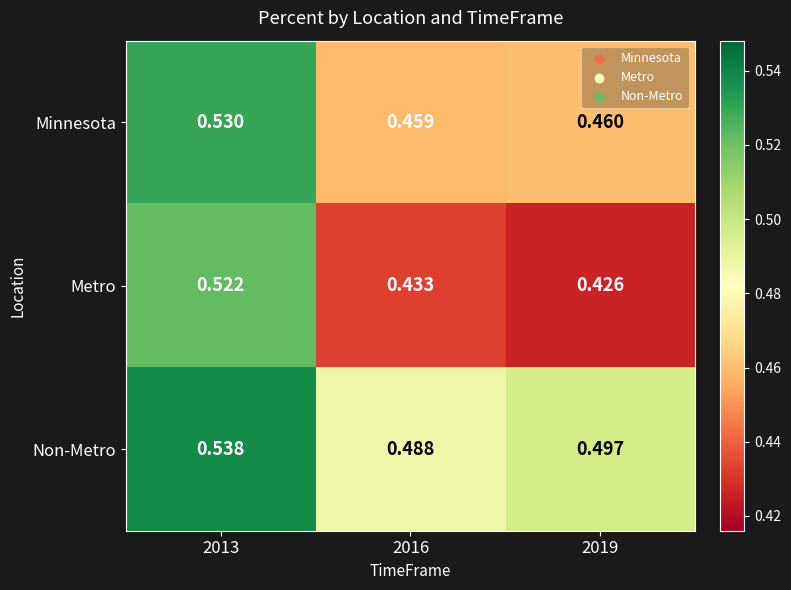

Is the value of Minnesota at 2016 greater than the value of Non-Metro at 2019?

No